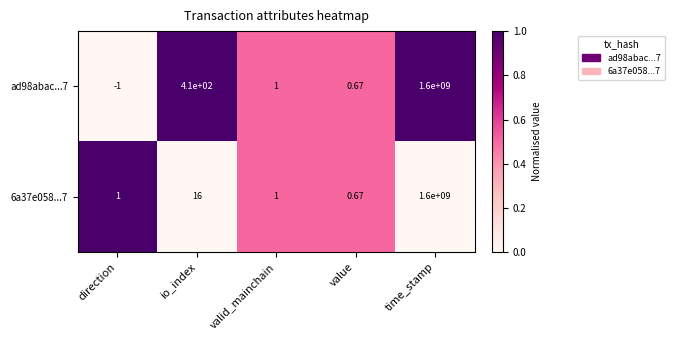

At which label does ad98abac...7 reach its minimum?

direction